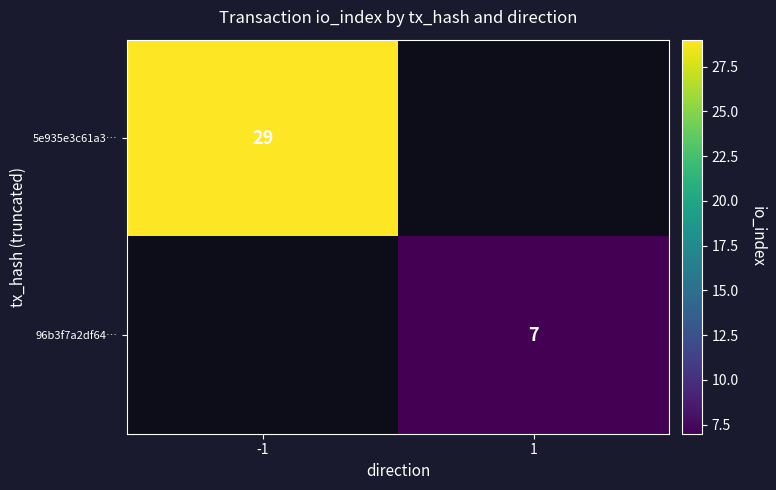

Is it true that 96b3f7a2df64… equals 12 at 1?

False